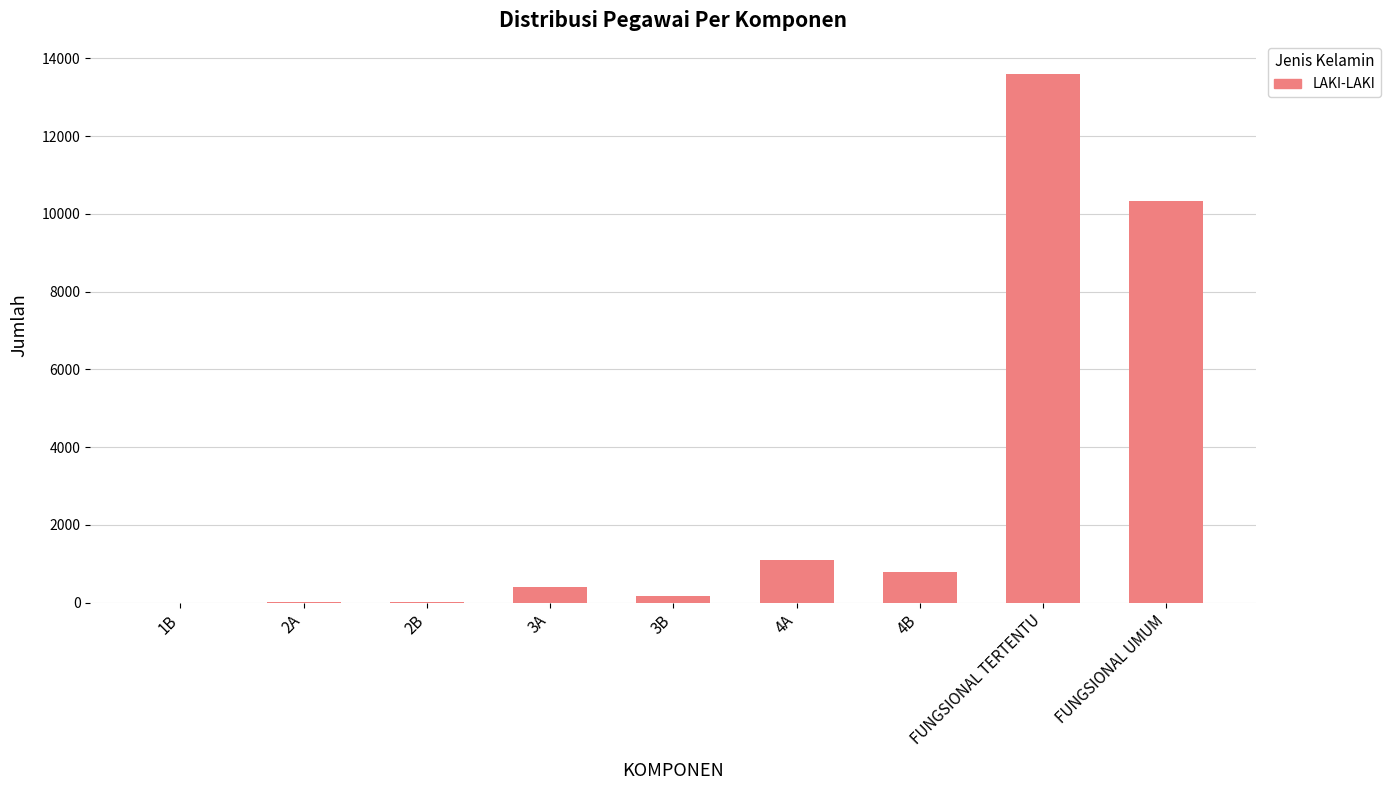

Count the number of categories in the chart.

9